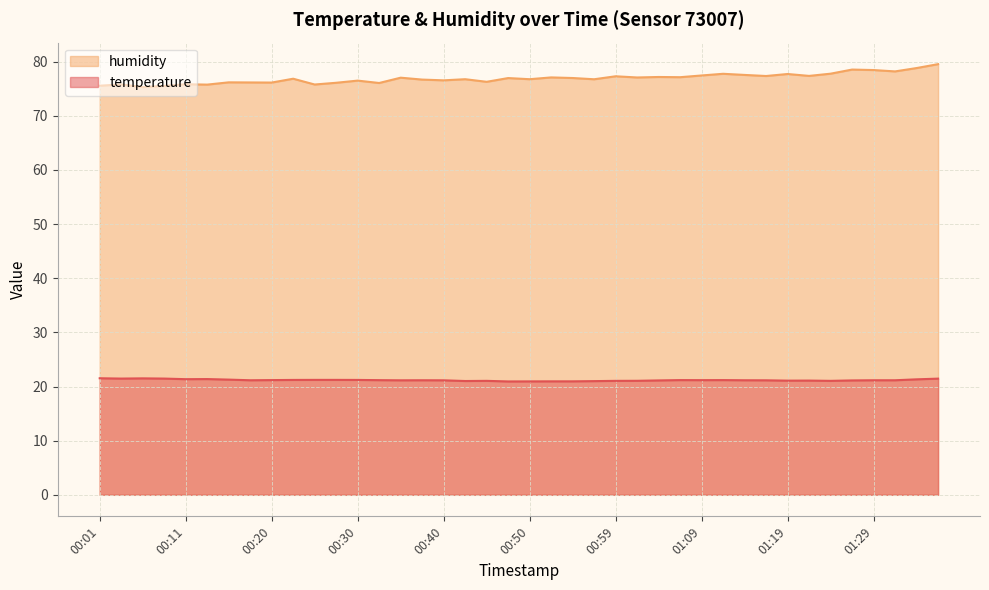

What is the average value of the humidity series?

76.9